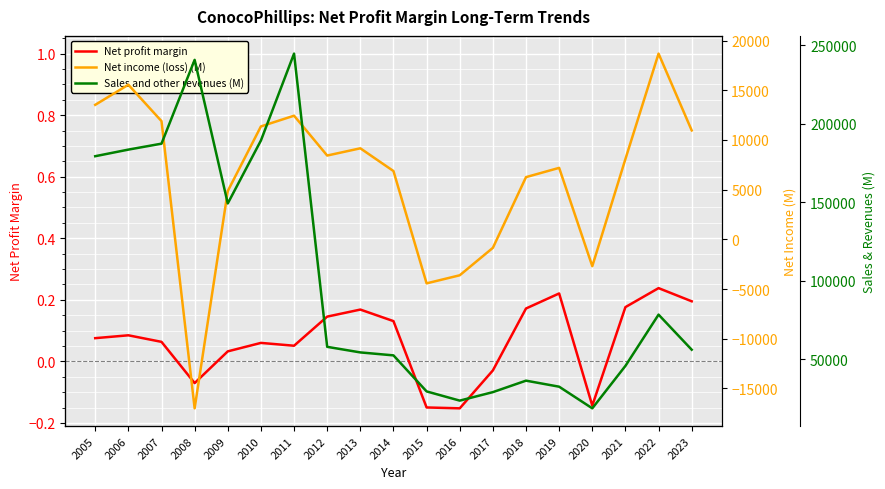

Is this an area chart (filled region under the line)?

No